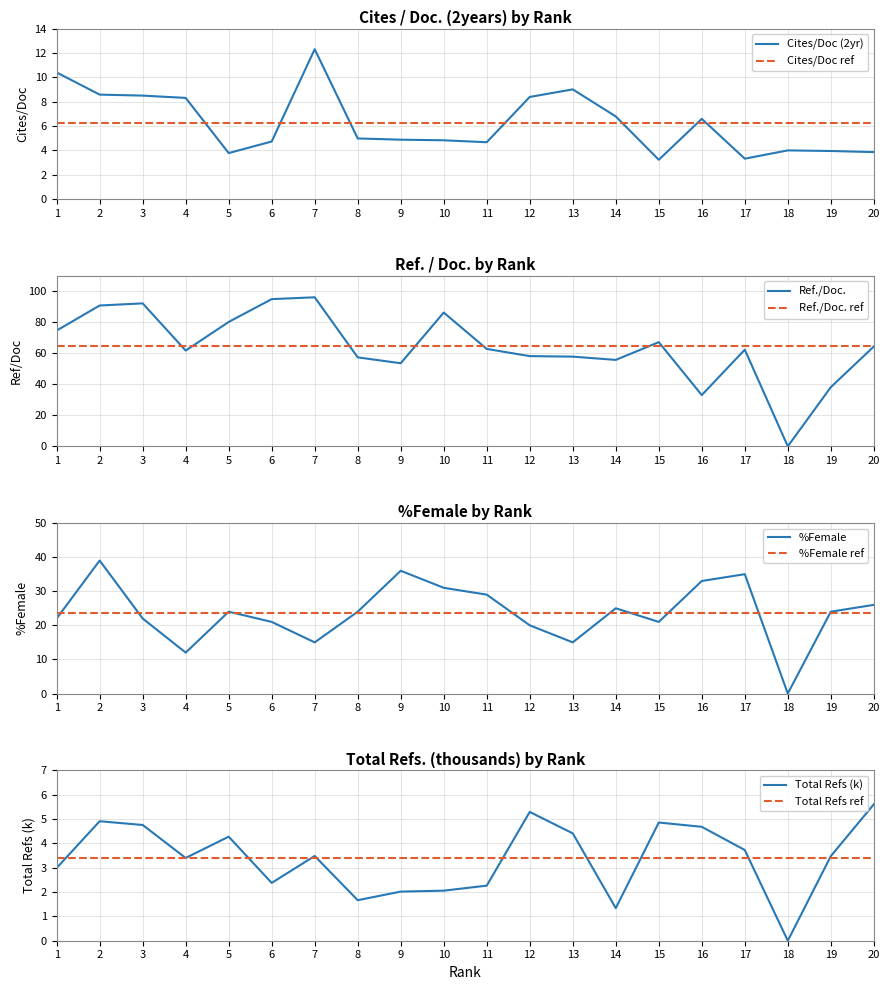

How many series are shown in this chart?

4